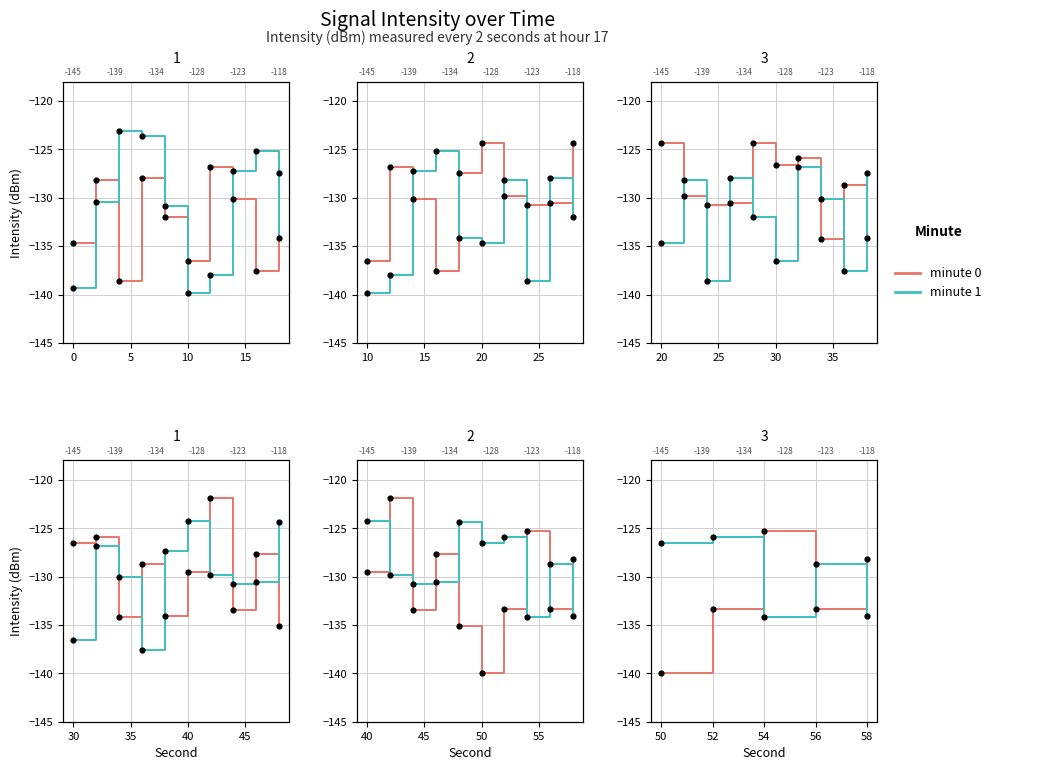

Which series has the largest total across all categories?

minute 1